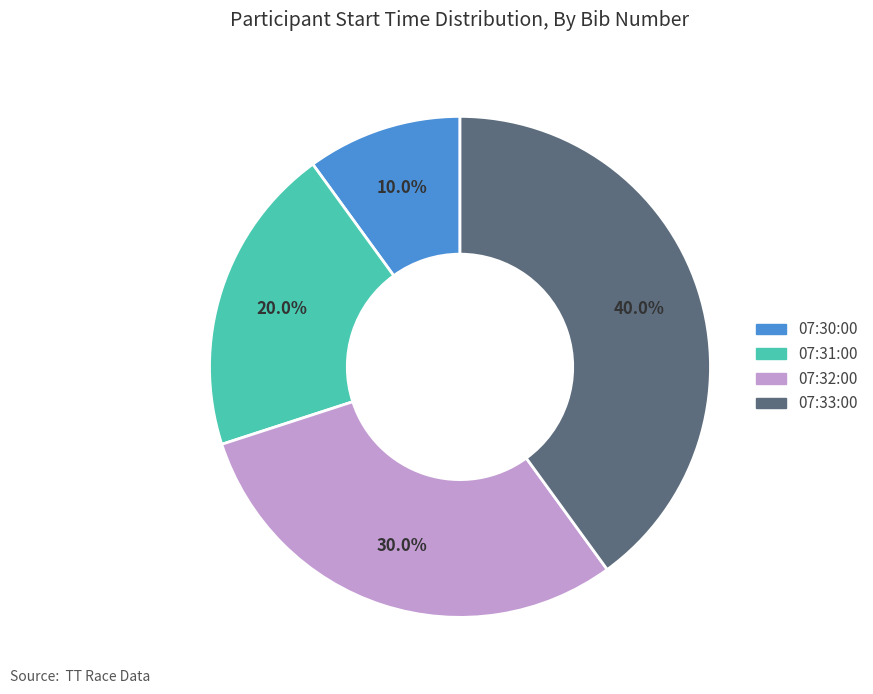

To the nearest percent, what is the combined percentage of 07:31:00 and 07:33:00?

60%